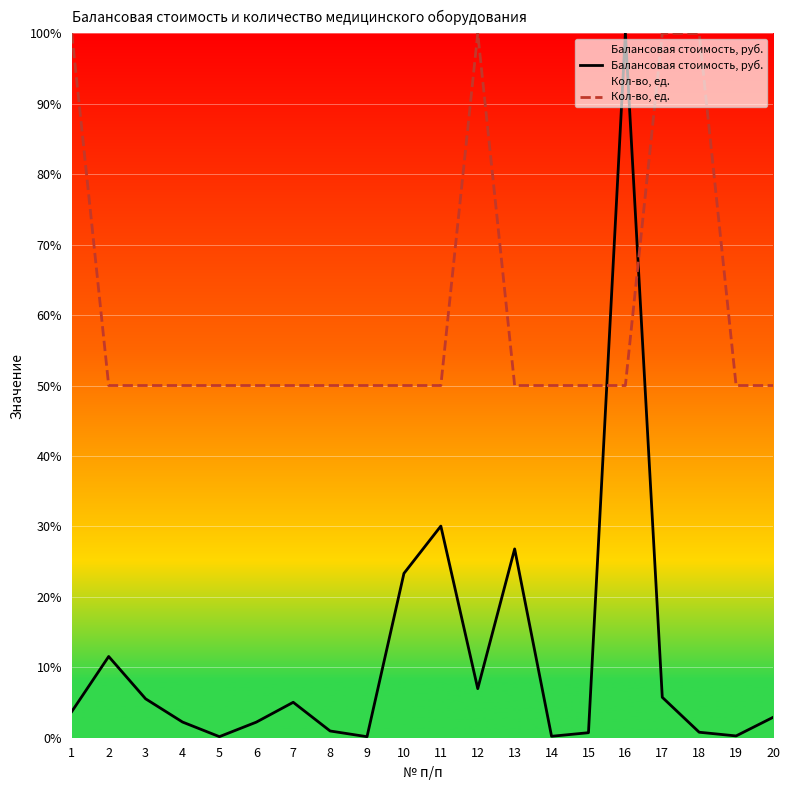

Count the number of categories in the chart.

20